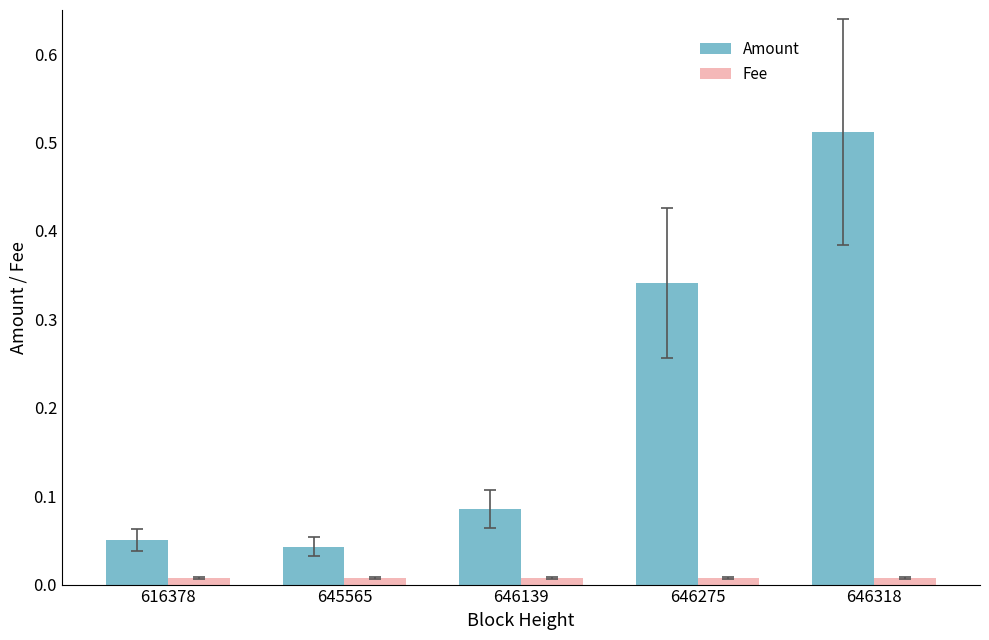

Which series changed the most between 616378 and 646275?

Amount